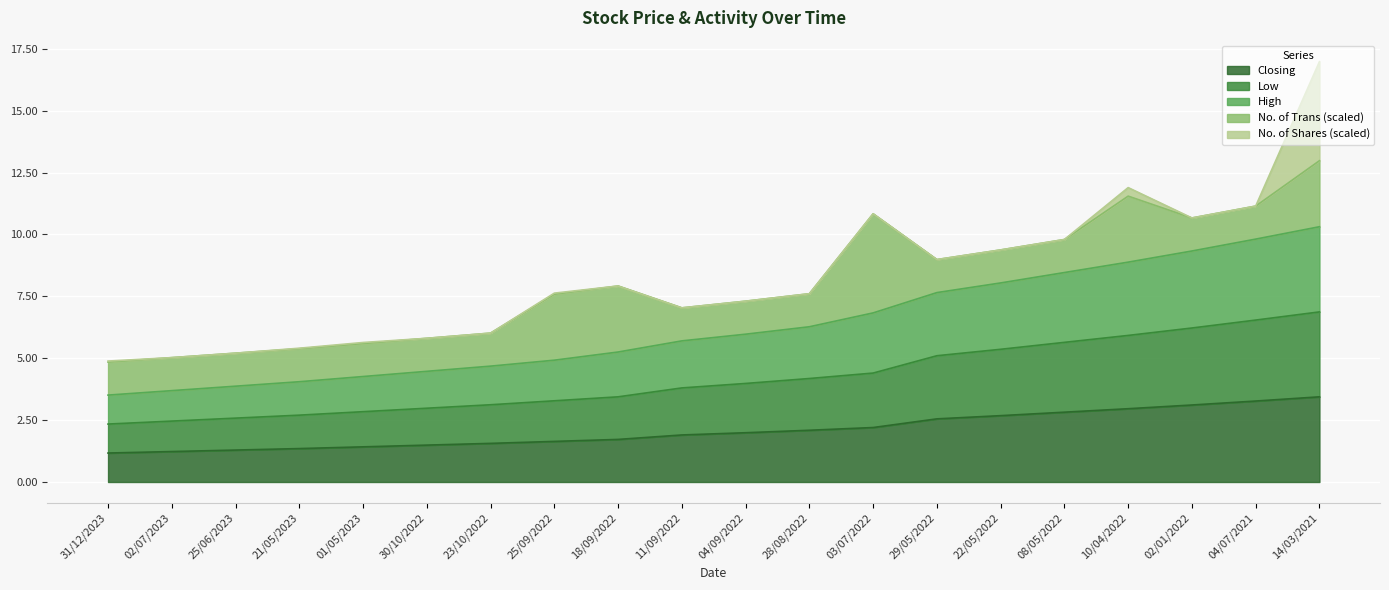

Which series changed the most between 25/06/2023 and 08/05/2022?

High